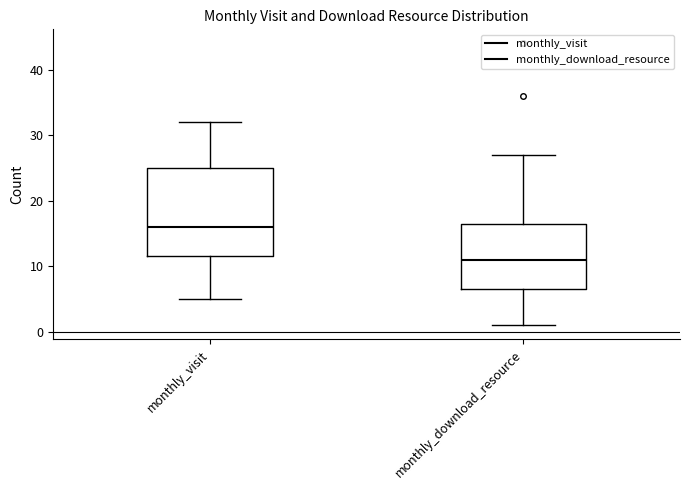

Where does the upper whisker of the box for monthly_download_resource end on the y-axis? The values are not printed on the chart, so give them approximately, as read against the axis.

27